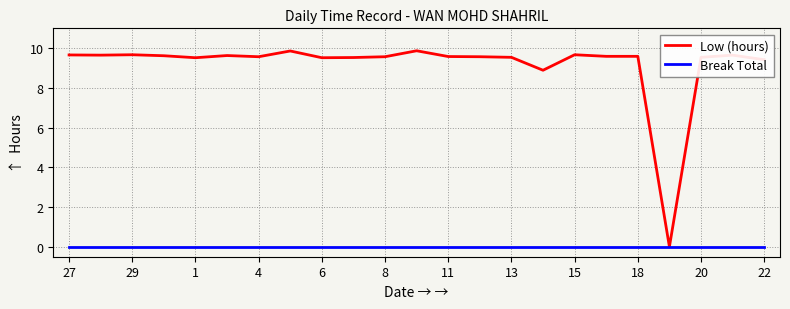

Rank the series by their maximum value, from lowest to highest.

Break Total, Low (hours)